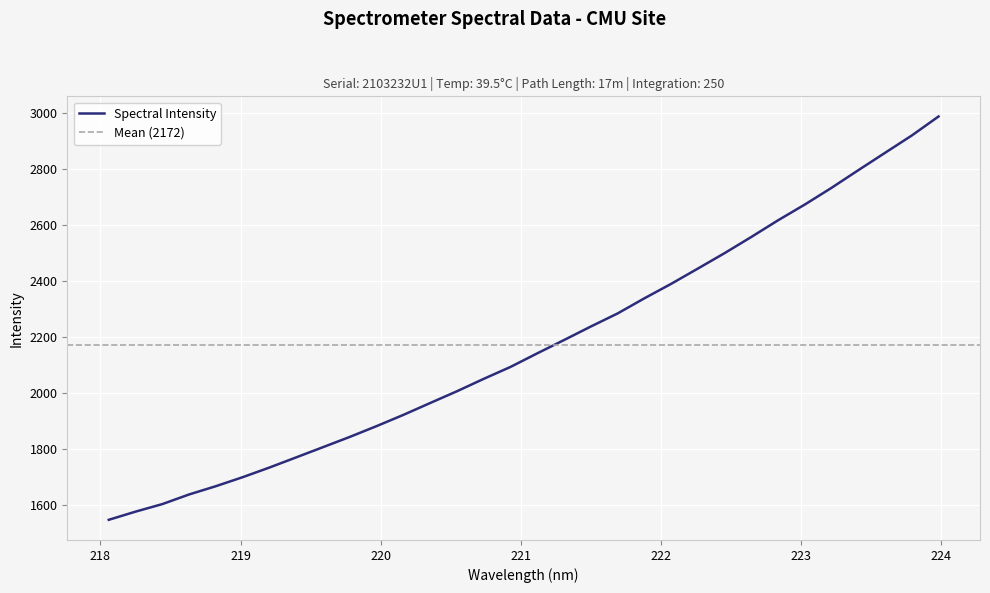

What is the sum of all values?

69490.5